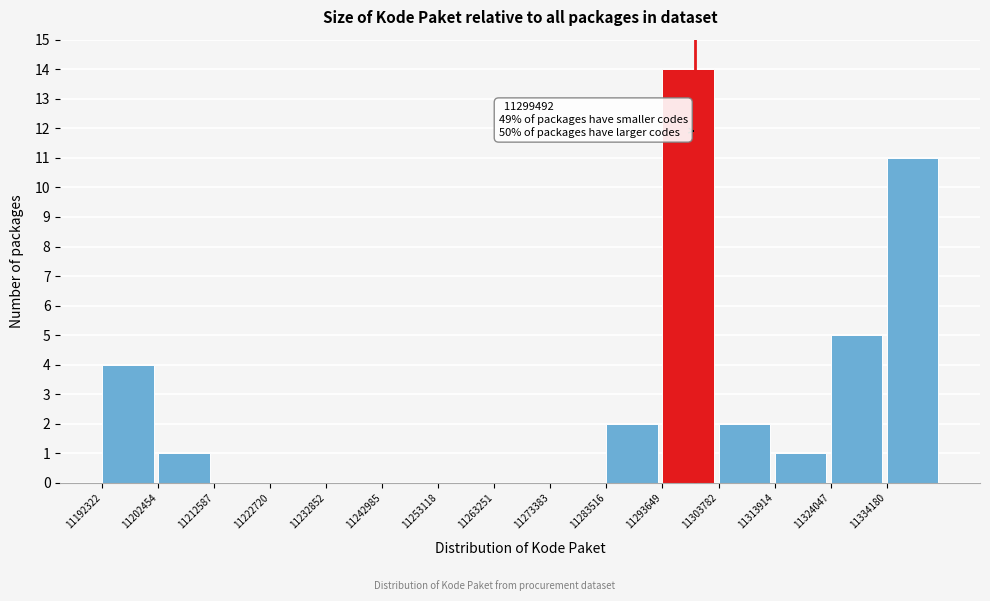

Which range on the x-axis has the tallest bar?

11294000 to 11304000